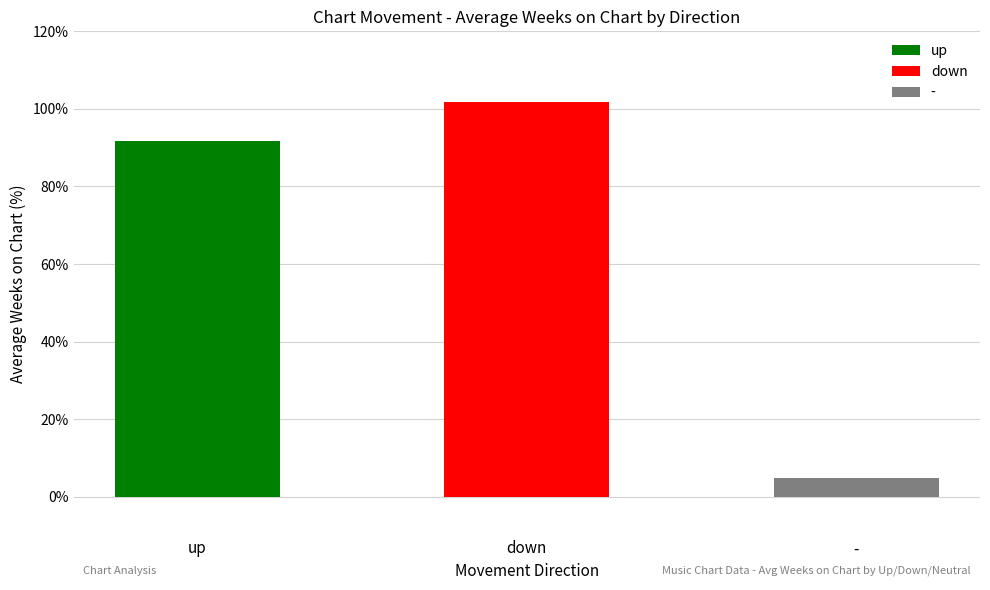

At how many categories does at least one series exceed 18?

2